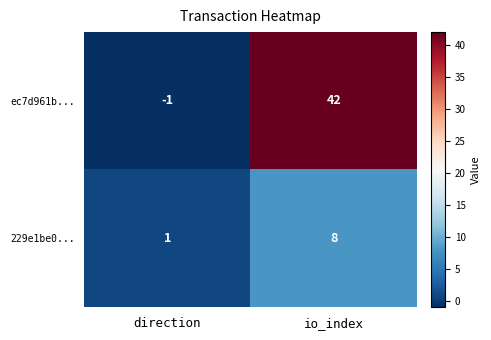

Reading left to right, transcribe all the data shown in this chart.

ec7d961b...: direction=-1	io_index=42
229e1be0...: direction=1	io_index=8